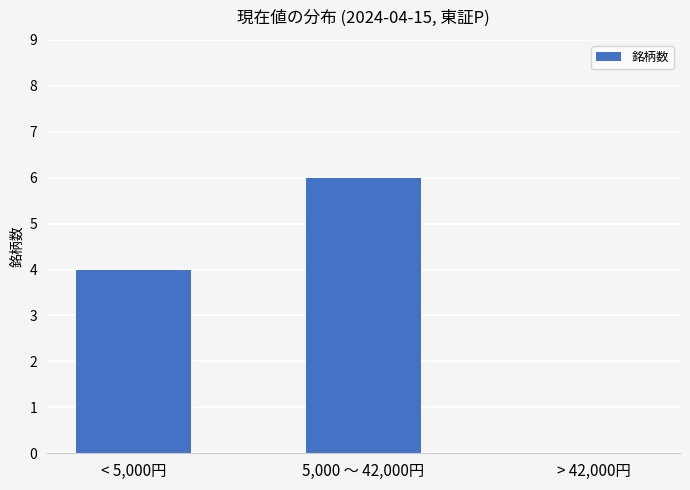

Count the values in the range 0 to 6.

3